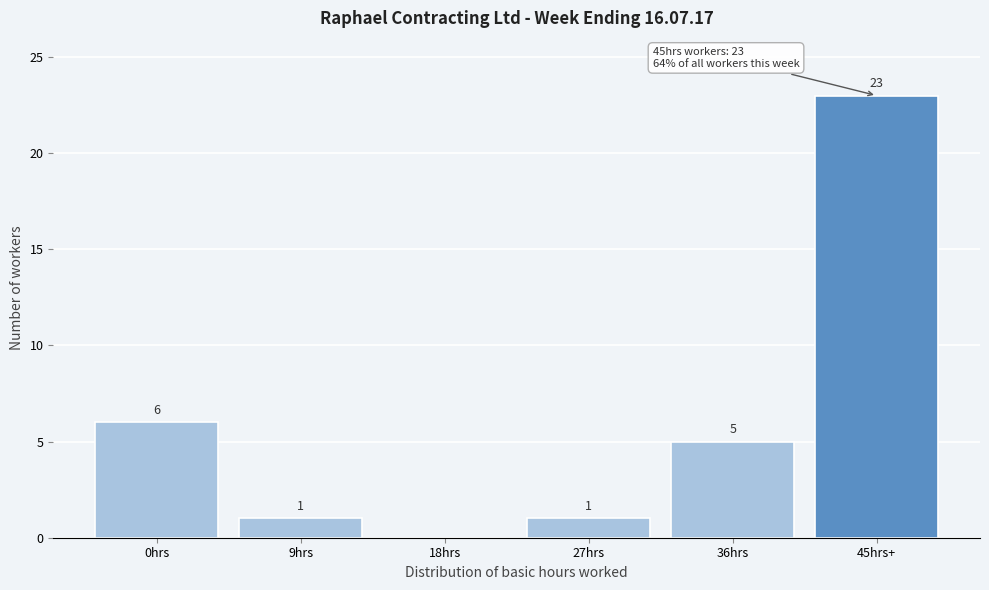

Reading left to right, extract all data points from this chart.

0hrs=6	9hrs=1	18hrs=0	27hrs=1	36hrs=5	45hrs+=23